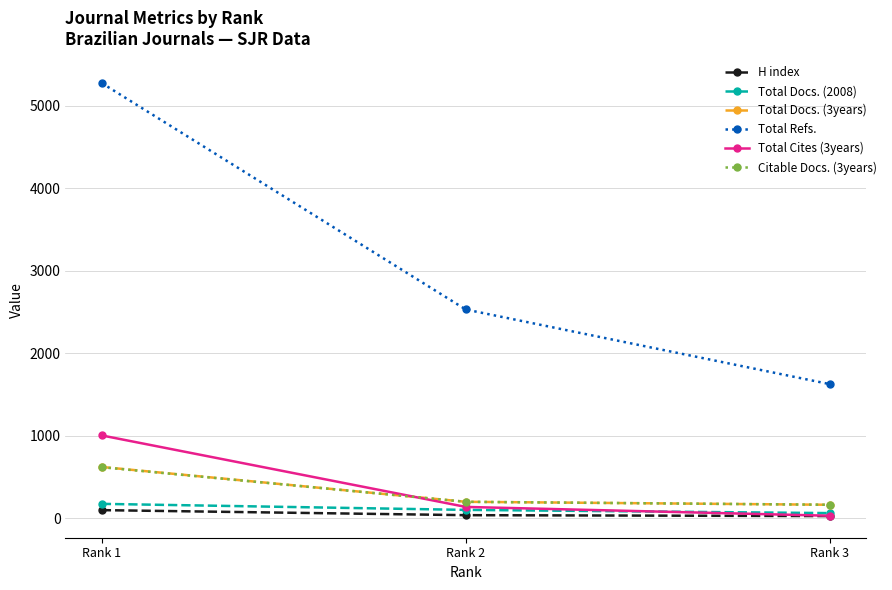

The value of Total Cites (3years) at Rank 1 is 369. True or false?

False